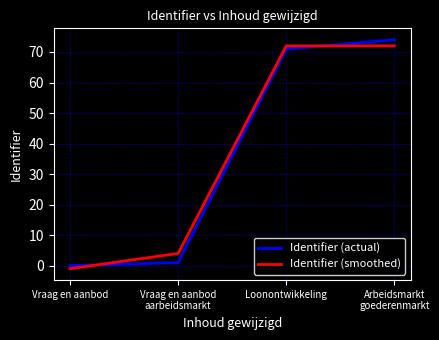

What is the total value across all series at Loonontwikkeling?

143